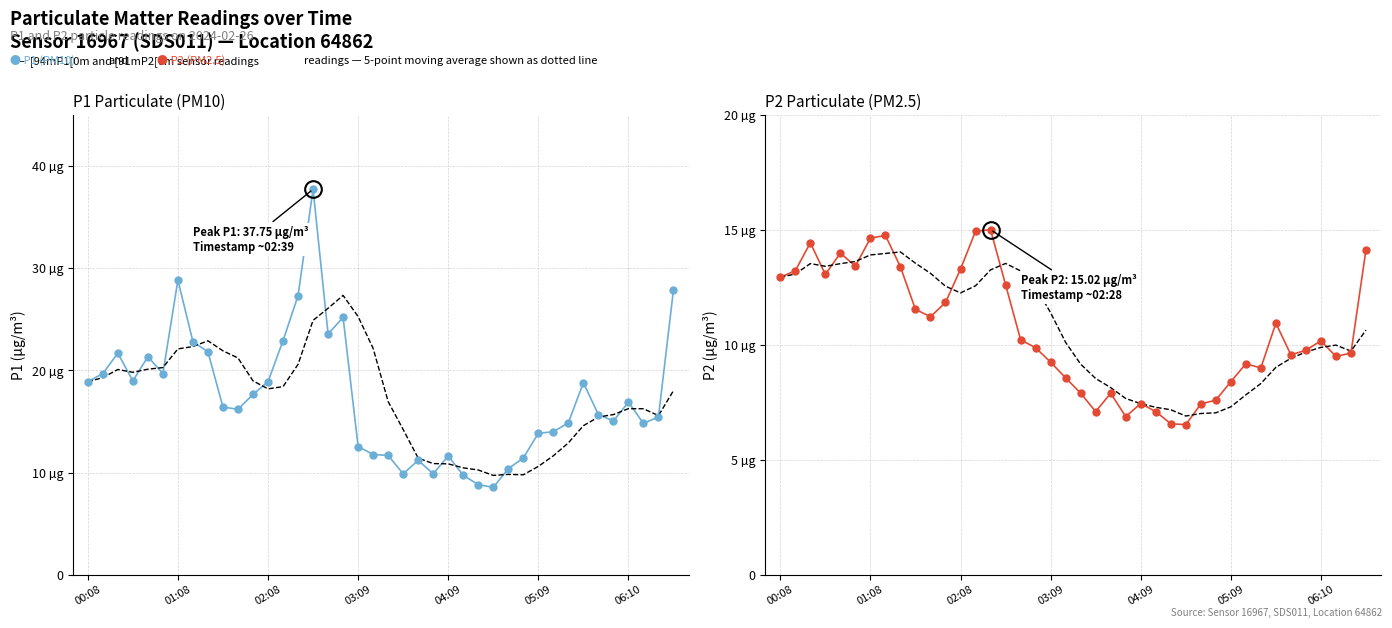

At how many categories does at least one series exceed 34?

1